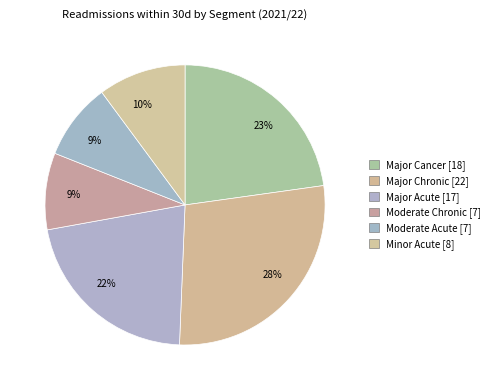

True or false: Major Chronic [22] accounts for 28% of the total.

True